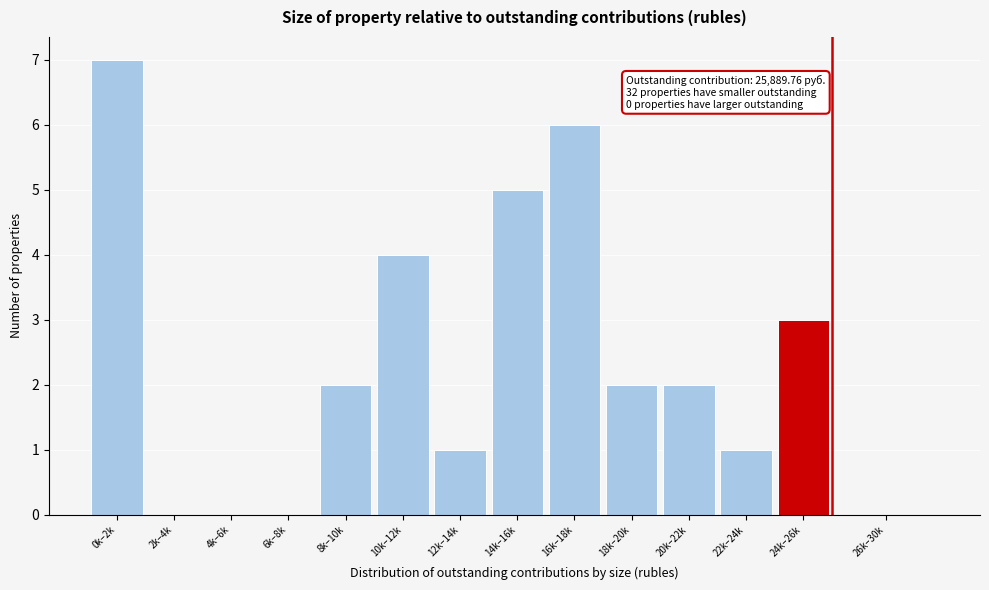

Reading right to left, transcribe all the data shown in this chart.

26k–30k=0	24k–26k=3	22k–24k=1	20k–22k=2	18k–20k=2	16k–18k=6	14k–16k=5	12k–14k=1	10k–12k=4	8k–10k=2	6k–8k=0	4k–6k=0	2k–4k=0	0k–2k=7